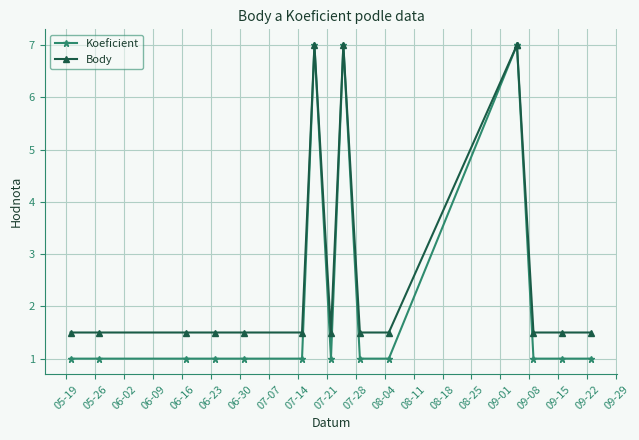

How many series are shown in this chart?

2